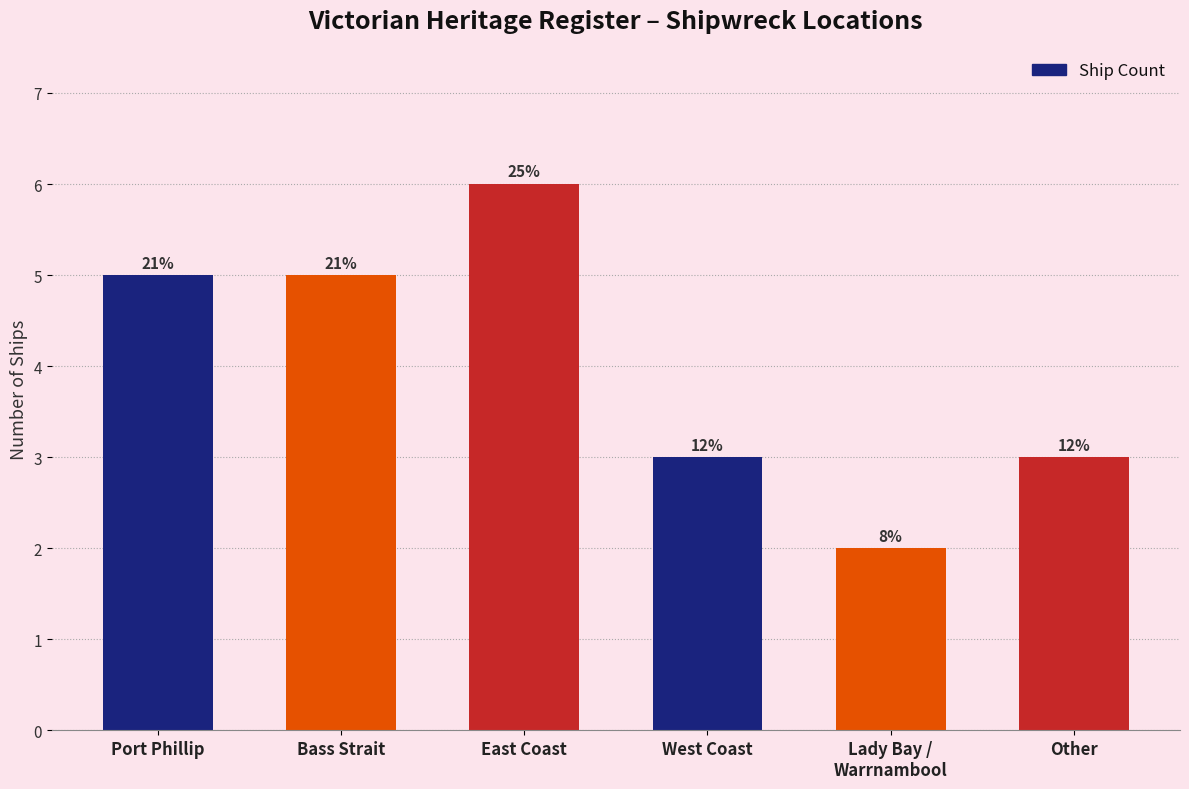

Does the chart contain any negative values?

No